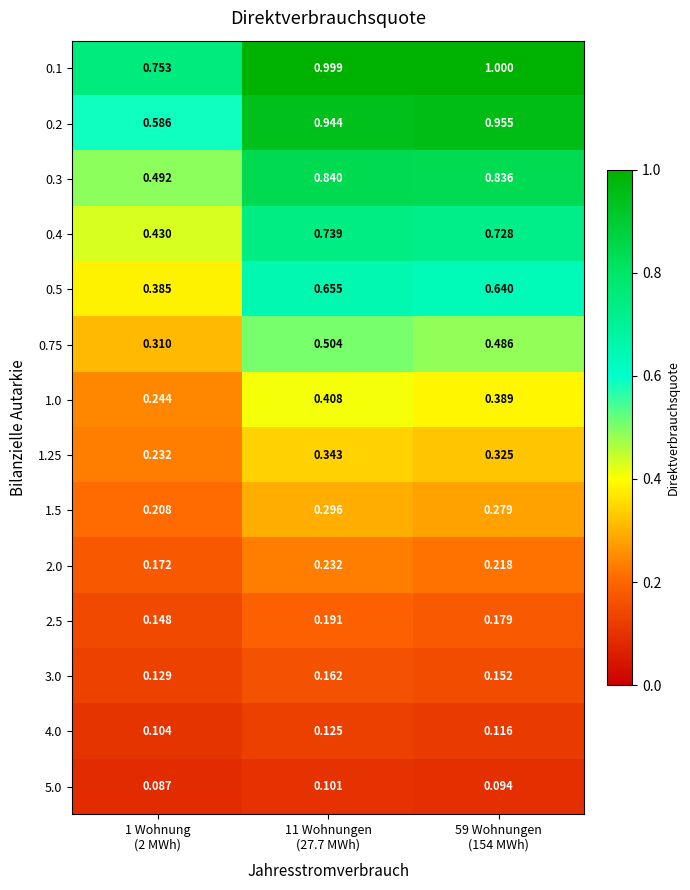

Reading left to right, transcribe all the data shown in this chart.

0.1: 1 Wohnung
(2 MWh)=0.8	11 Wohnungen
(27.7 MWh)=1.0	59 Wohnungen
(154 MWh)=1.0
0.2: 1 Wohnung
(2 MWh)=0.6	11 Wohnungen
(27.7 MWh)=0.9	59 Wohnungen
(154 MWh)=1.0
0.3: 1 Wohnung
(2 MWh)=0.5	11 Wohnungen
(27.7 MWh)=0.8	59 Wohnungen
(154 MWh)=0.8
0.4: 1 Wohnung
(2 MWh)=0.4	11 Wohnungen
(27.7 MWh)=0.7	59 Wohnungen
(154 MWh)=0.7
0.5: 1 Wohnung
(2 MWh)=0.4	11 Wohnungen
(27.7 MWh)=0.7	59 Wohnungen
(154 MWh)=0.6
0.75: 1 Wohnung
(2 MWh)=0.3	11 Wohnungen
(27.7 MWh)=0.5	59 Wohnungen
(154 MWh)=0.5
1.0: 1 Wohnung
(2 MWh)=0.2	11 Wohnungen
(27.7 MWh)=0.4	59 Wohnungen
(154 MWh)=0.4
1.25: 1 Wohnung
(2 MWh)=0.2	11 Wohnungen
(27.7 MWh)=0.3	59 Wohnungen
(154 MWh)=0.3
1.5: 1 Wohnung
(2 MWh)=0.2	11 Wohnungen
(27.7 MWh)=0.3	59 Wohnungen
(154 MWh)=0.3
2.0: 1 Wohnung
(2 MWh)=0.2	11 Wohnungen
(27.7 MWh)=0.2	59 Wohnungen
(154 MWh)=0.2
2.5: 1 Wohnung
(2 MWh)=0.1	11 Wohnungen
(27.7 MWh)=0.2	59 Wohnungen
(154 MWh)=0.2
3.0: 1 Wohnung
(2 MWh)=0.1	11 Wohnungen
(27.7 MWh)=0.2	59 Wohnungen
(154 MWh)=0.2
4.0: 1 Wohnung
(2 MWh)=0.1	11 Wohnungen
(27.7 MWh)=0.1	59 Wohnungen
(154 MWh)=0.1
5.0: 1 Wohnung
(2 MWh)=0.1	11 Wohnungen
(27.7 MWh)=0.1	59 Wohnungen
(154 MWh)=0.1